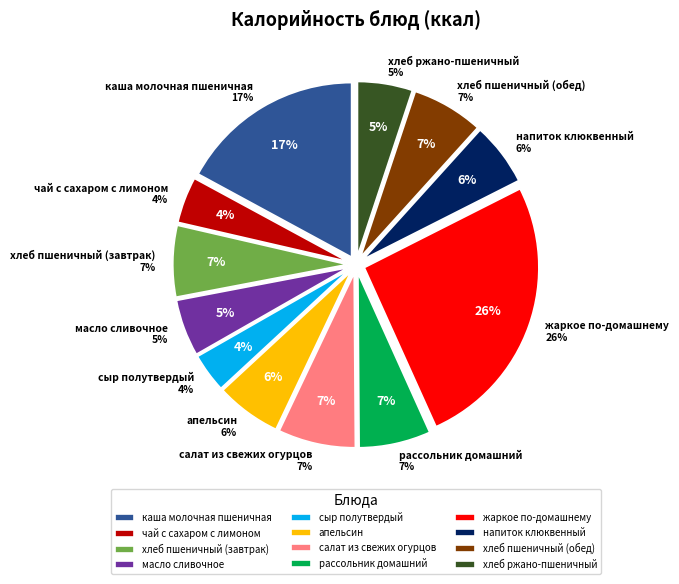

Rank the categories by value from highest to lowest.

жаркое по-домашнему, каша молочная пшеничная, салат из свежих огурцов, рассольник домашний, хлеб пшеничный (завтрак), хлеб пшеничный (обед), апельсин, напиток клюквенный, масло сливочное, хлеб ржано-пшеничный, чай с сахаром с лимоном, сыр полутвердый